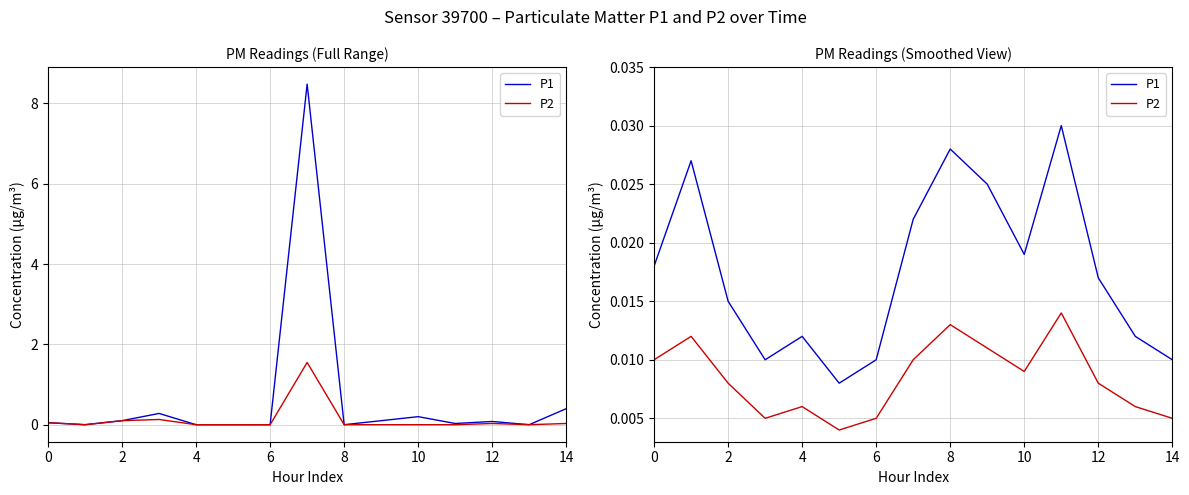

How many lines are shown in the chart?

2